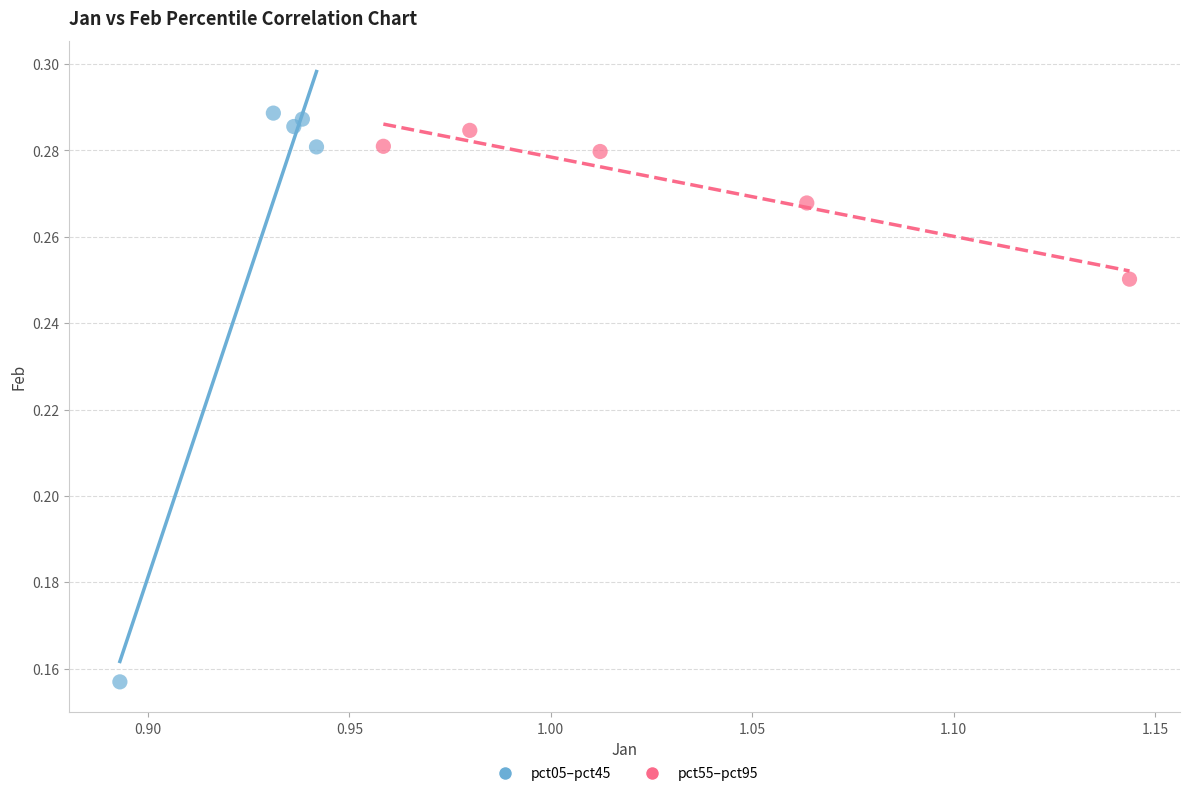

Which series has the widest spread of Y values?

pct05–pct45